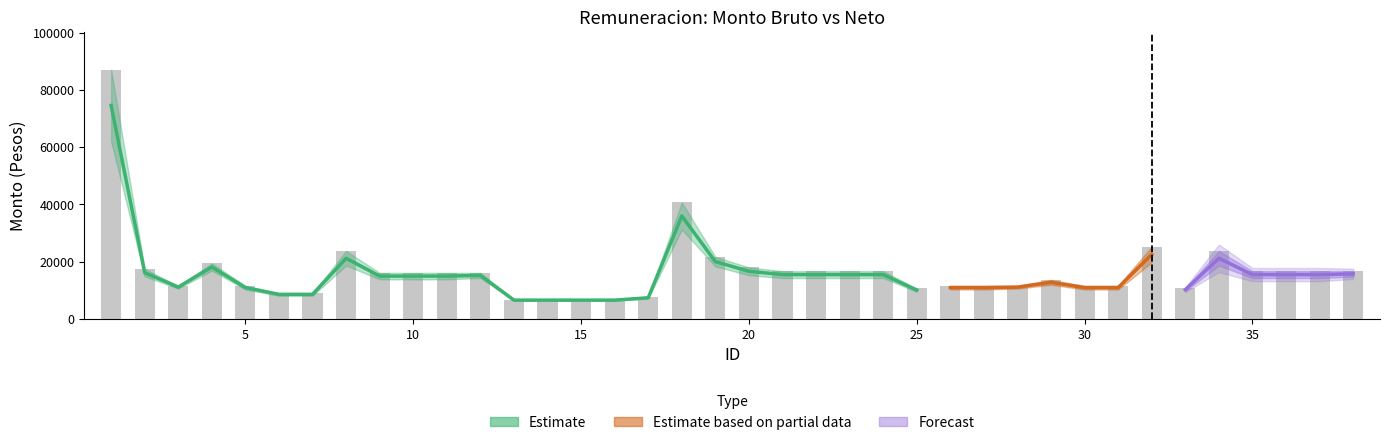

What is the change in value from 11 to 25?

-5459.7